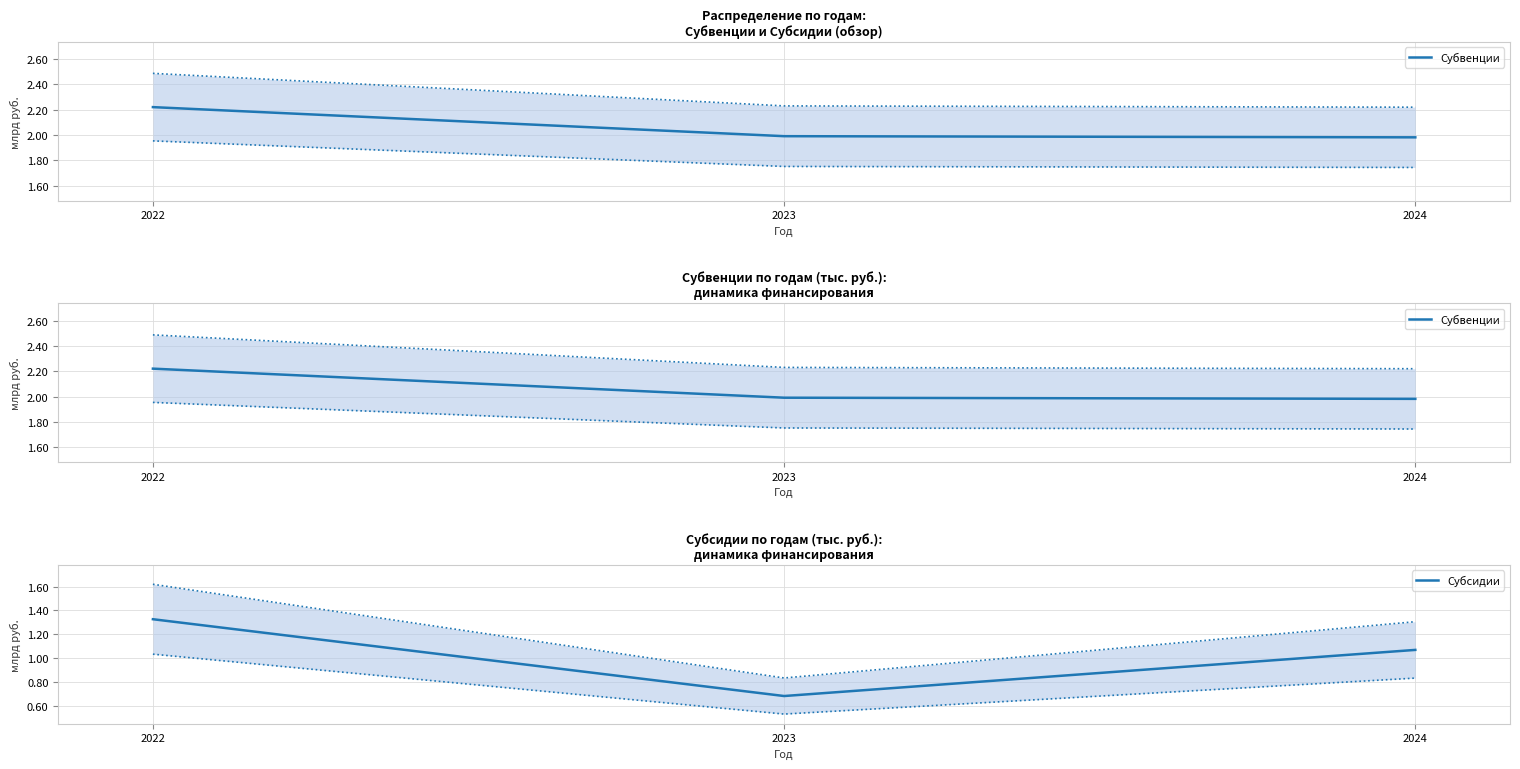

Does the chart display data point markers on the line(s)?

No